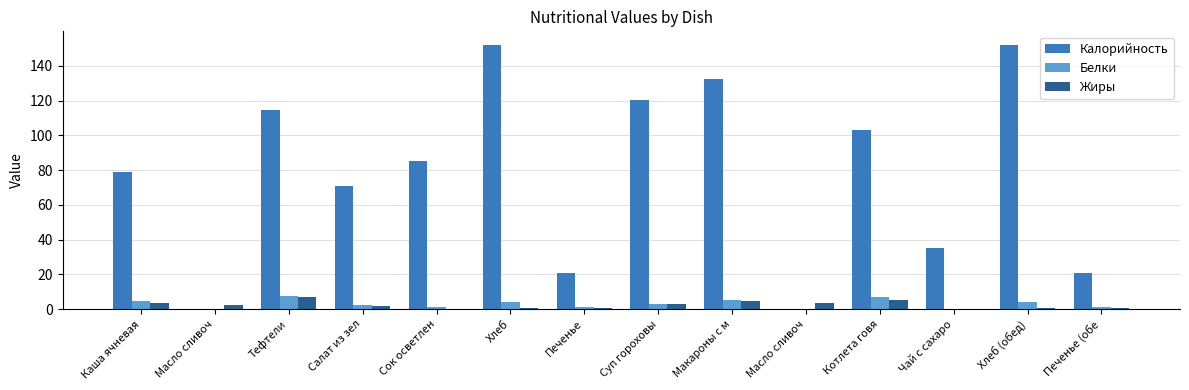

What is the label of the 5th bar from the right?

Масло сливоч